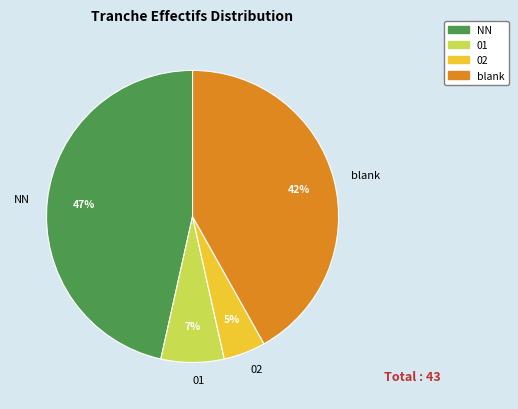

To the nearest percent, what is the difference between the largest and smallest slice percentages?

42%